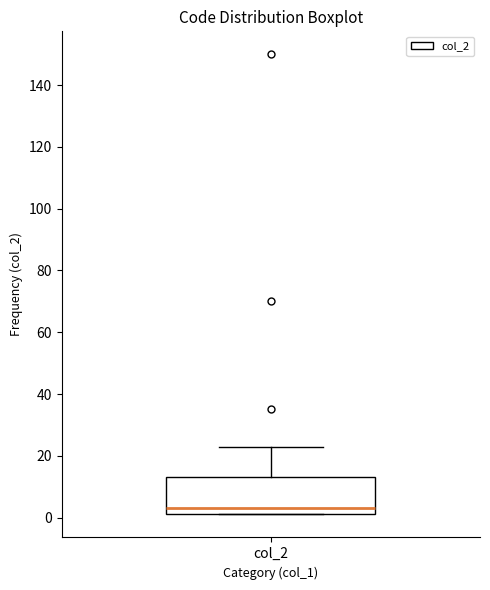

Where is the lower edge of the box for col_2 on the y-axis? The values are not printed on the chart, so give them approximately, as read against the axis.

2